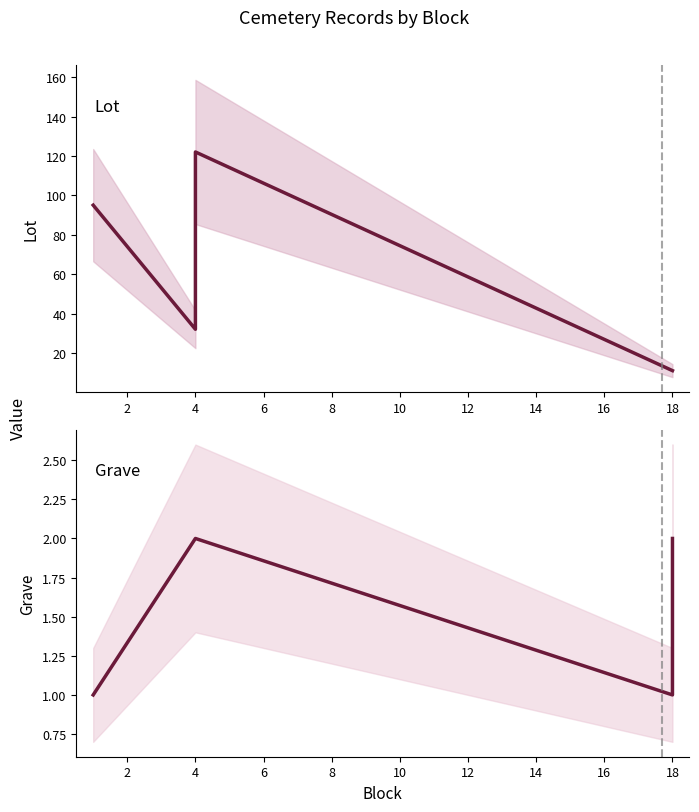

Rank the series by their average value, from highest to lowest.

Lot, Grave